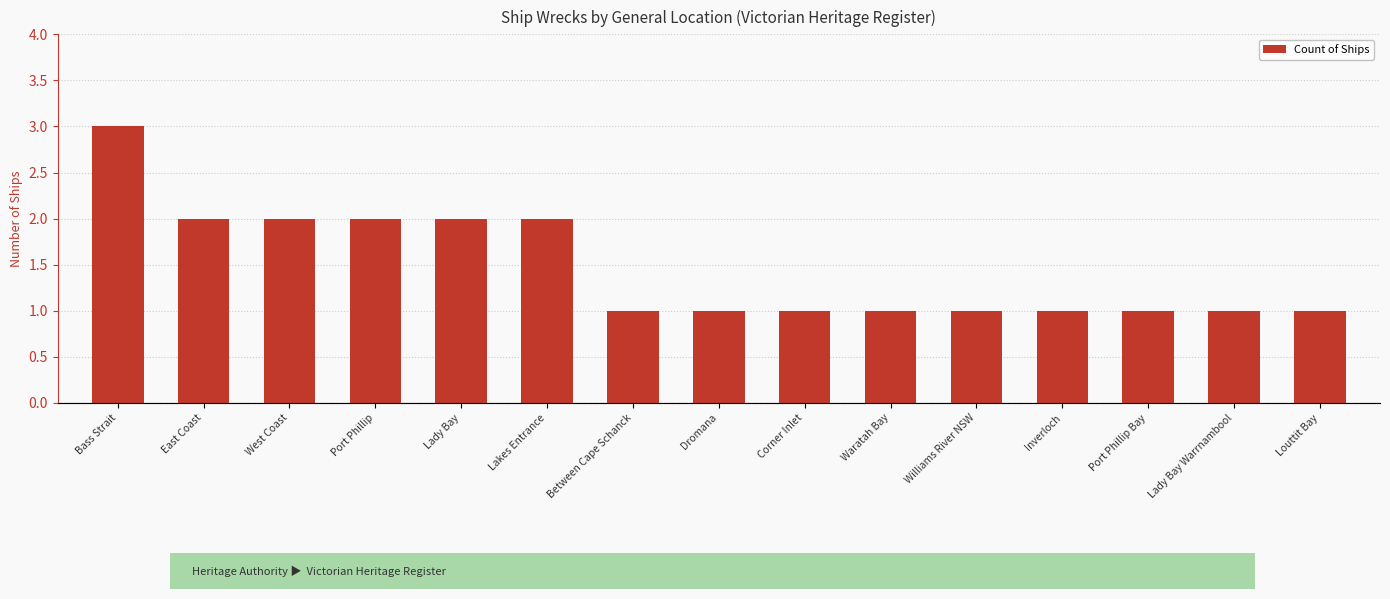

How many values exceed 1?

6